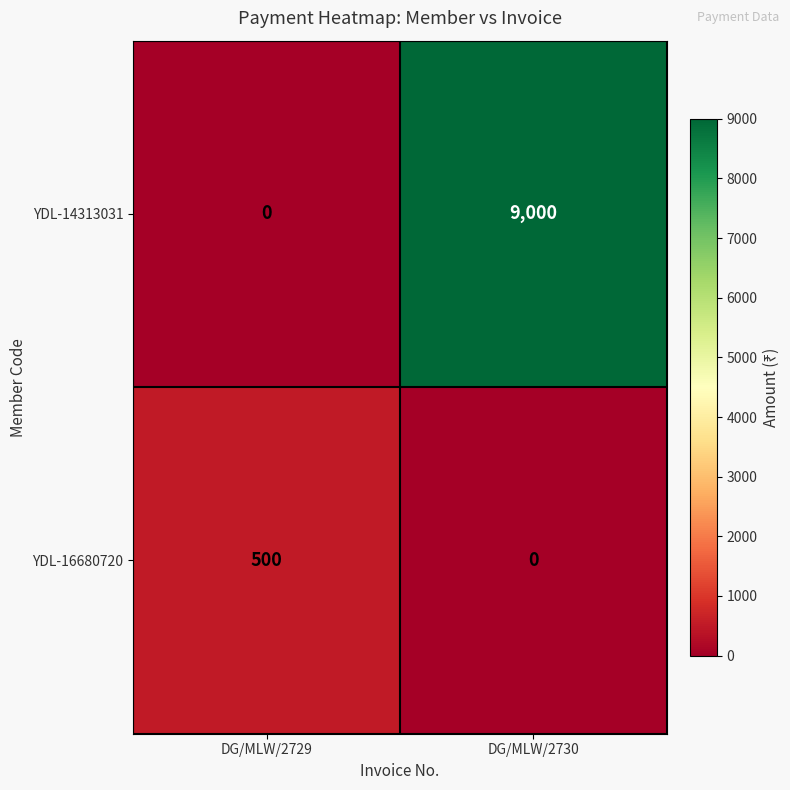

At which category is the sum across all series the highest?

DG/MLW/2730